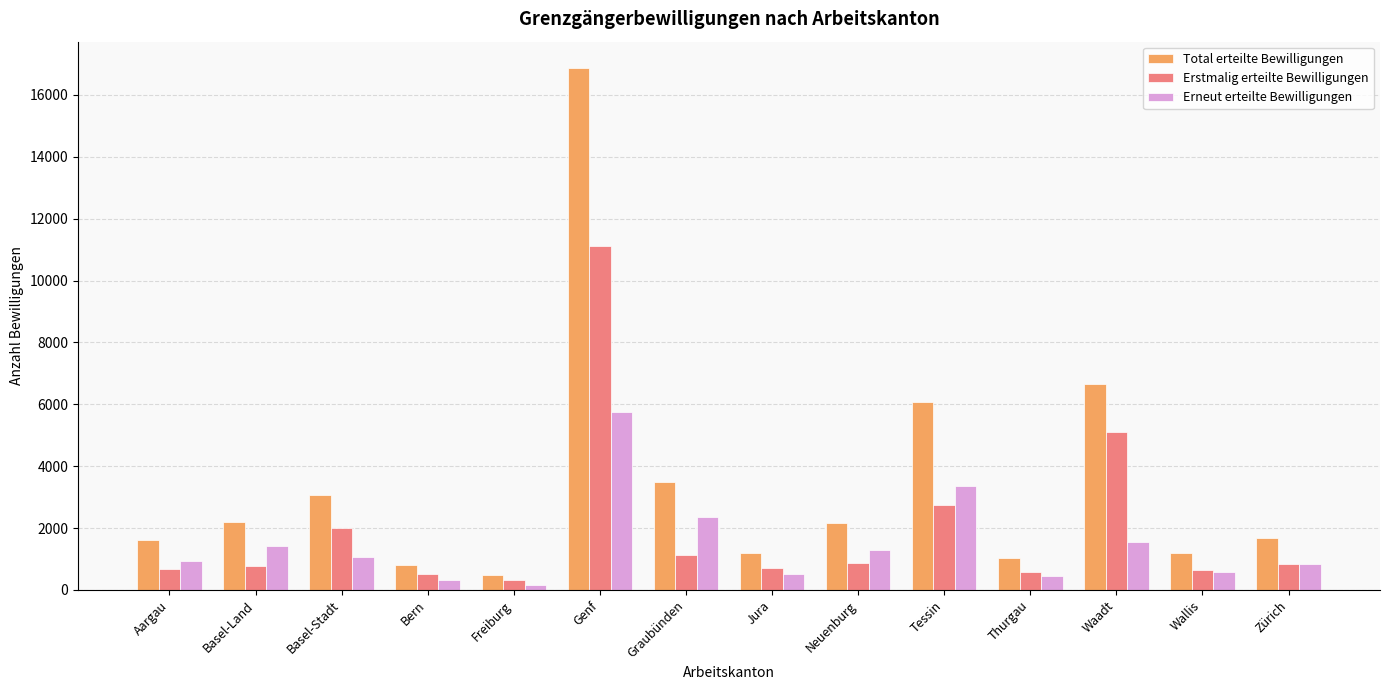

What is the value of the Erneut erteilte Bewilligungen bar at the 13th from the left?

563